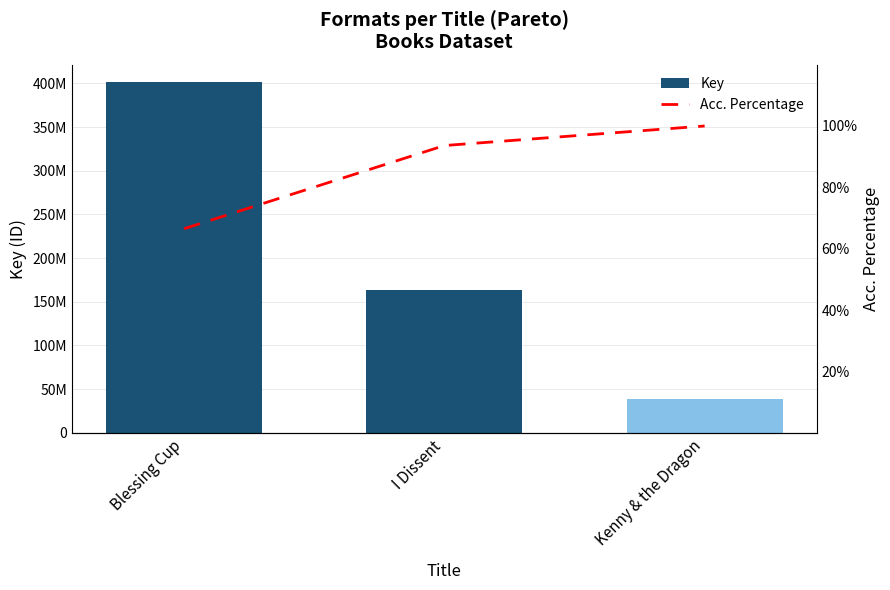

Is it true that Acc. Percentage equals 100.0 at Kenny & the Dragon?

True